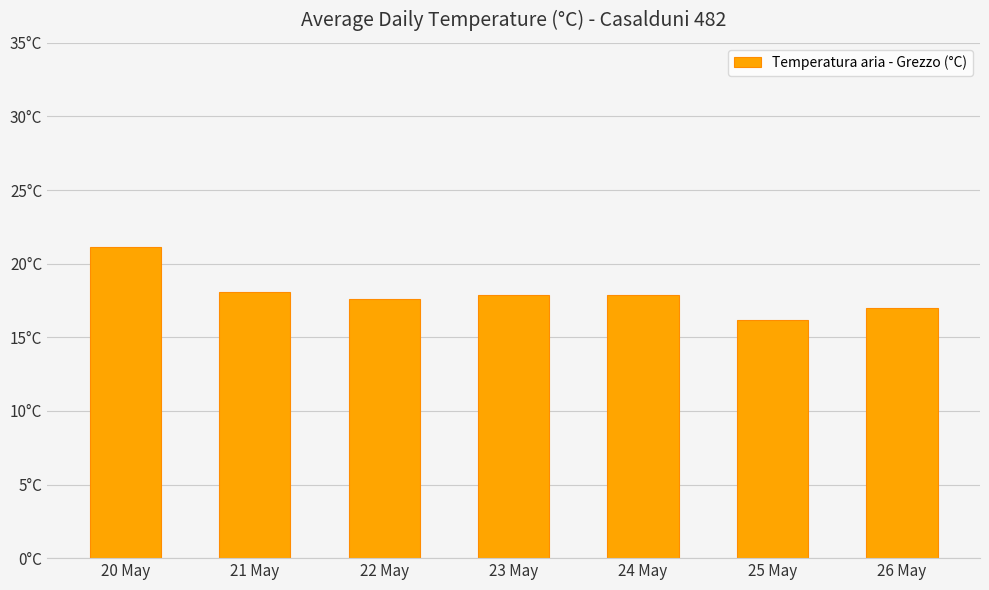

How many series are shown in this chart?

1